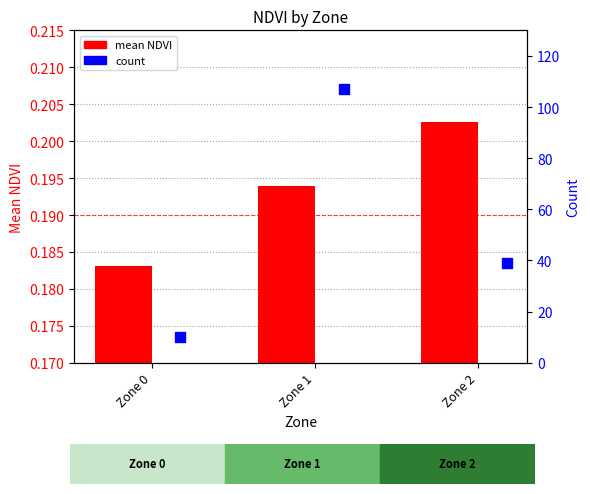

Is the value of mean NDVI at Zone 0 greater than the value of count at Zone 1?

No